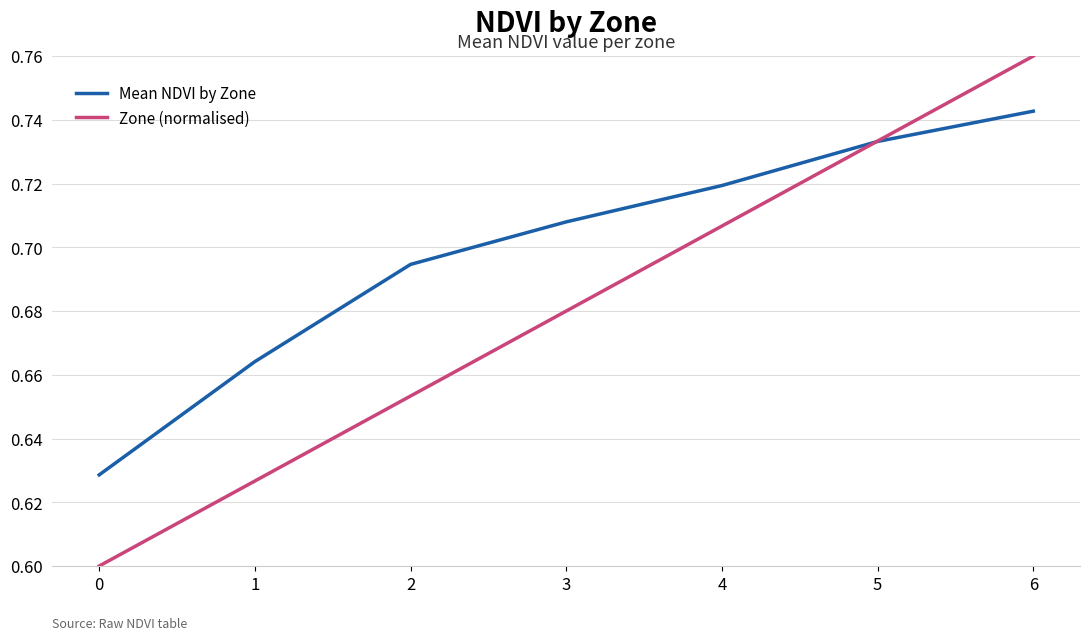

What is the sum of the Zone (normalised) values at 3 and 2?

1.3